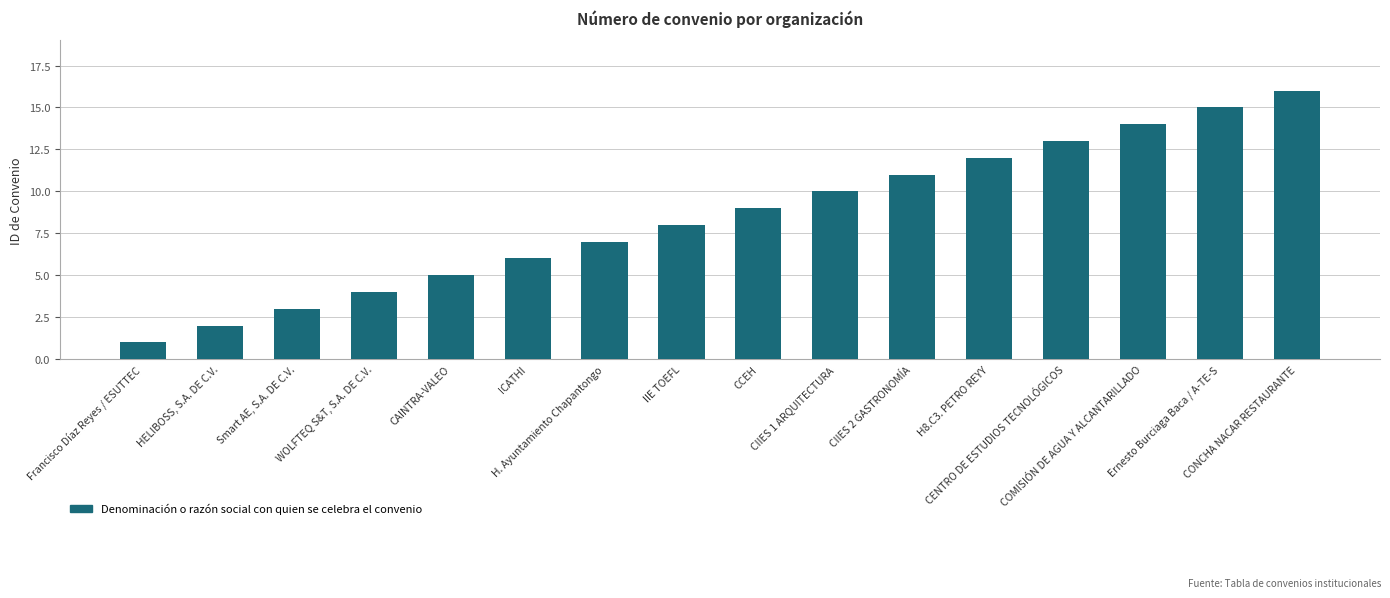

What is the value of the 10th bar from the left?

10